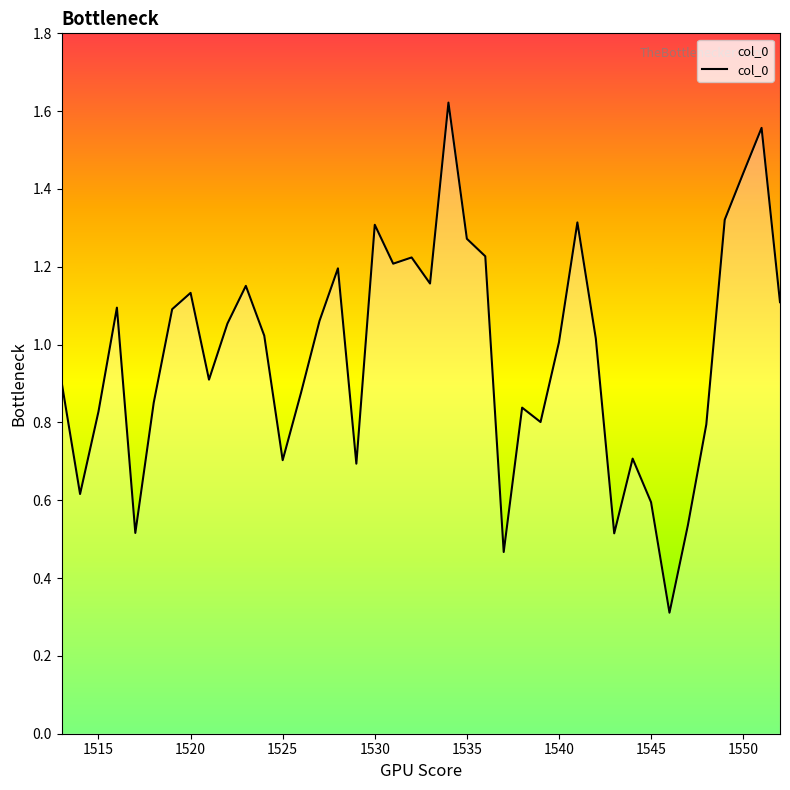

What is the maximum value shown in the chart?

1.6